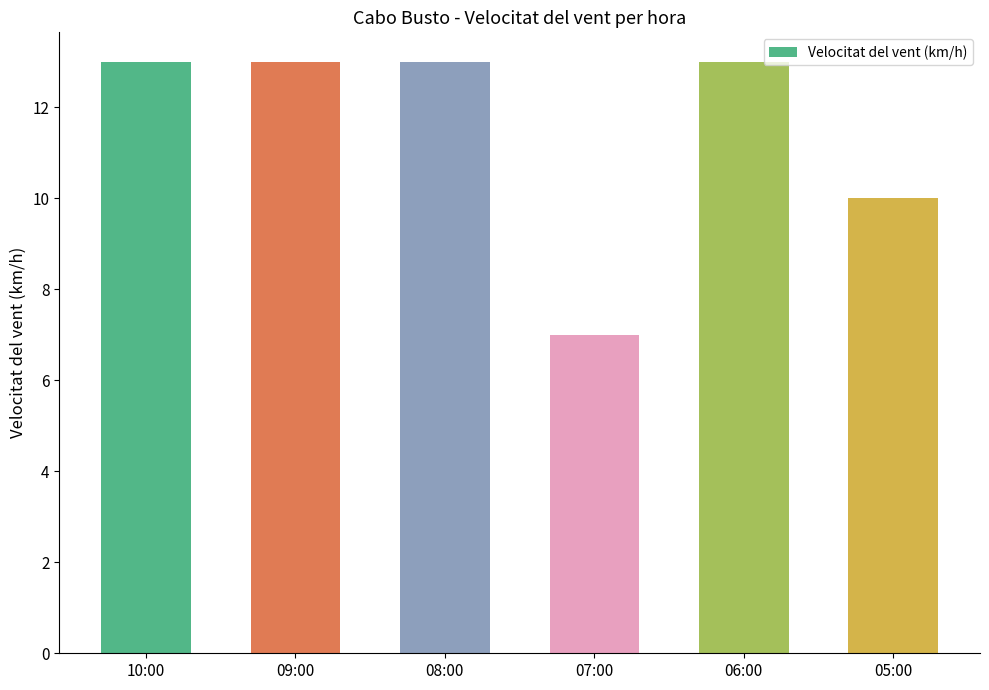

What is the ratio of the value at 05:00 to the value at 06:00?

0.8